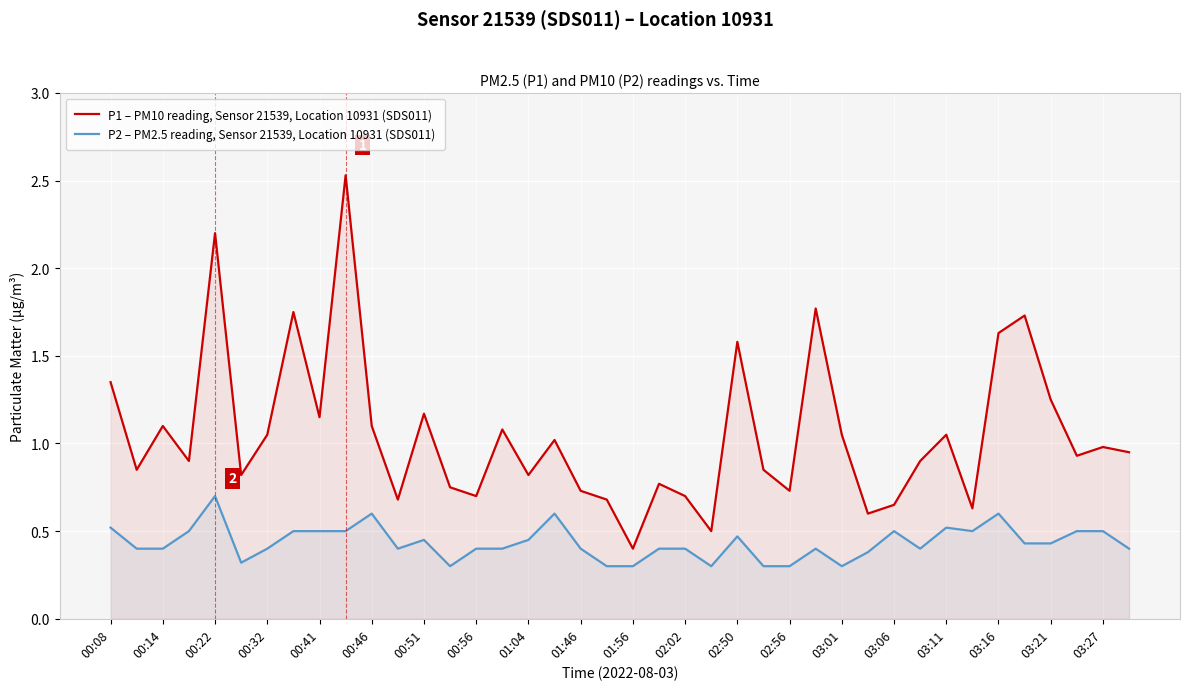

True or false: P2 – PM2.5 reading, Sensor 21539, Location 10931 (SDS011) and P1 – PM10 reading, Sensor 21539, Location 10931 (SDS011) intersect in this chart.

False